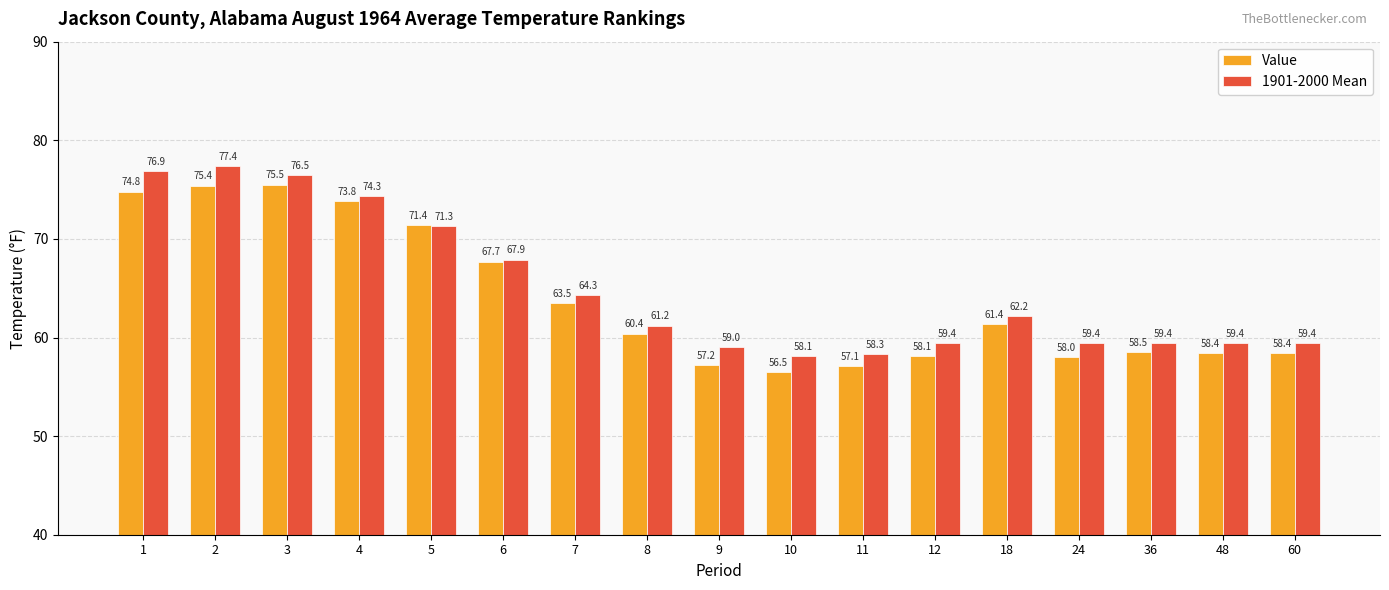

Is it true that 1901-2000 Mean equals 29.2 at 5?

False